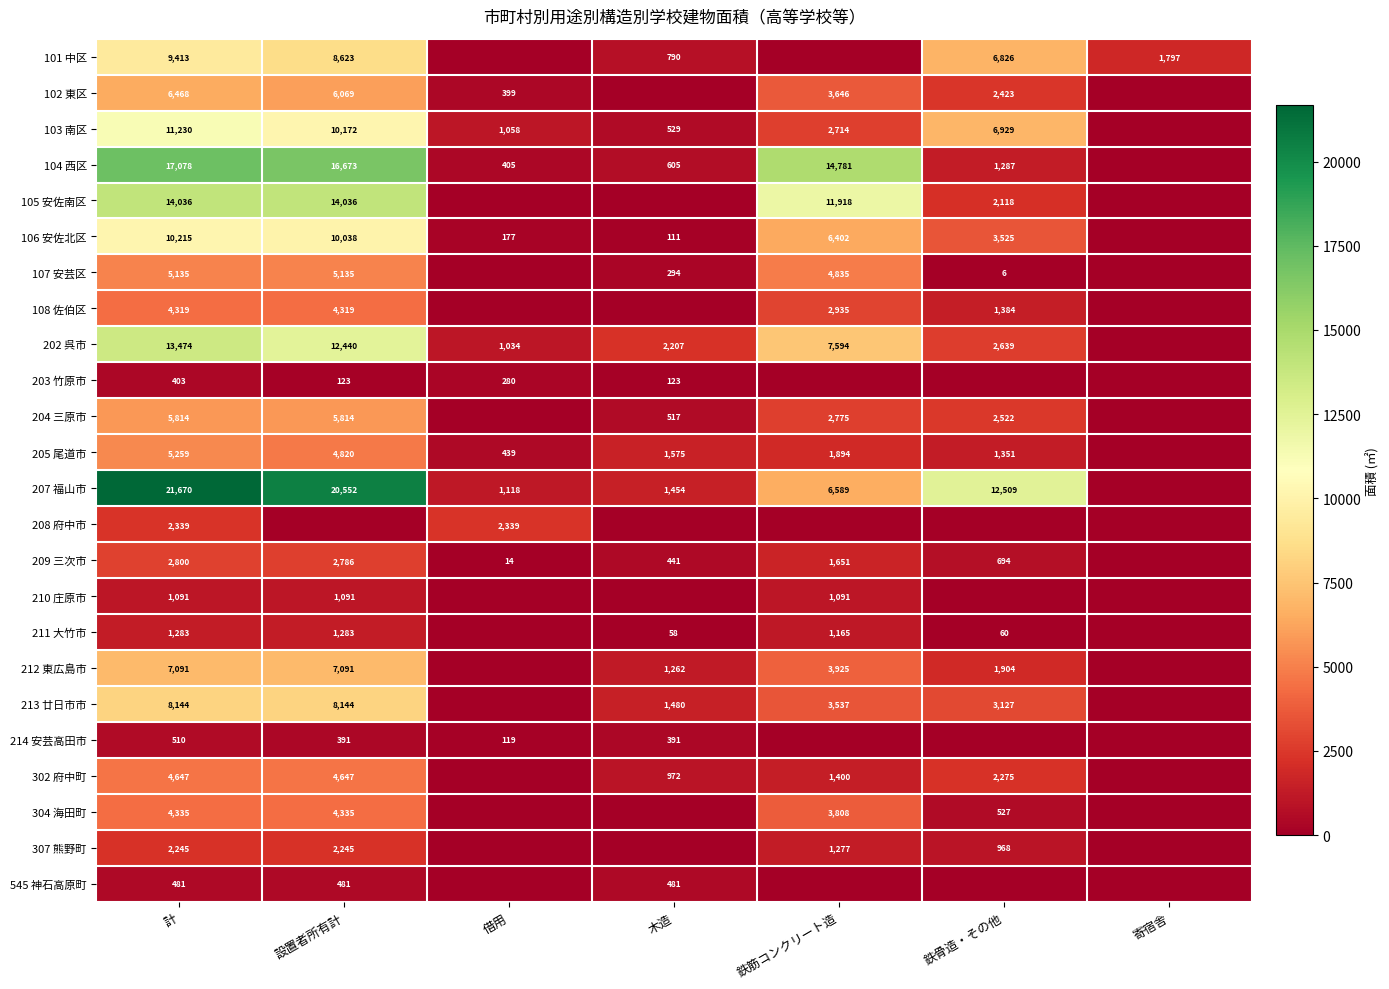

The value of 213 廿日市市 at 鉄筋コンクリート造 is 3537. True or false?

True